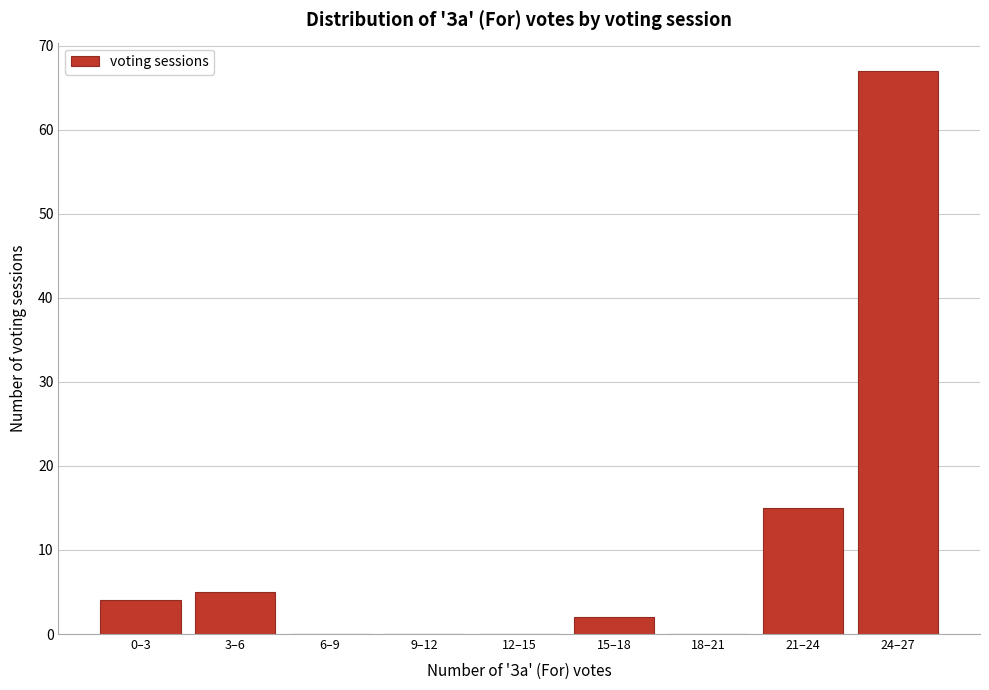

Reading left to right, list all the values displayed in this chart.

0–3=4	3–6=5	6–9=0	9–12=0	12–15=0	15–18=2	18–21=0	21–24=15	24–27=67